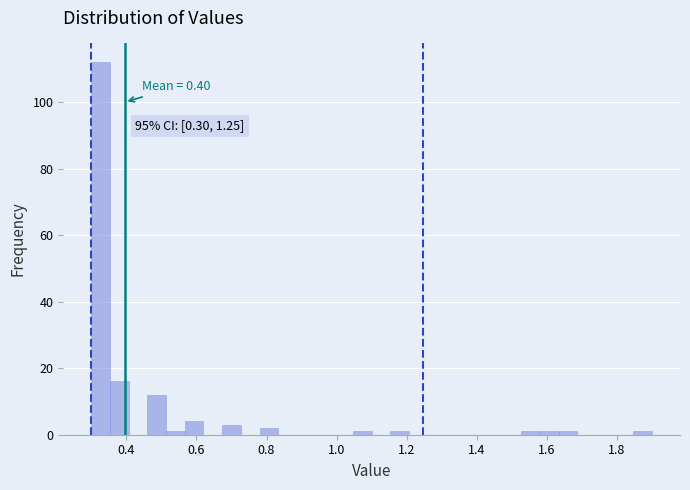

Read against the x-axis, roughly where is the centre of the tallest bar?

0.32